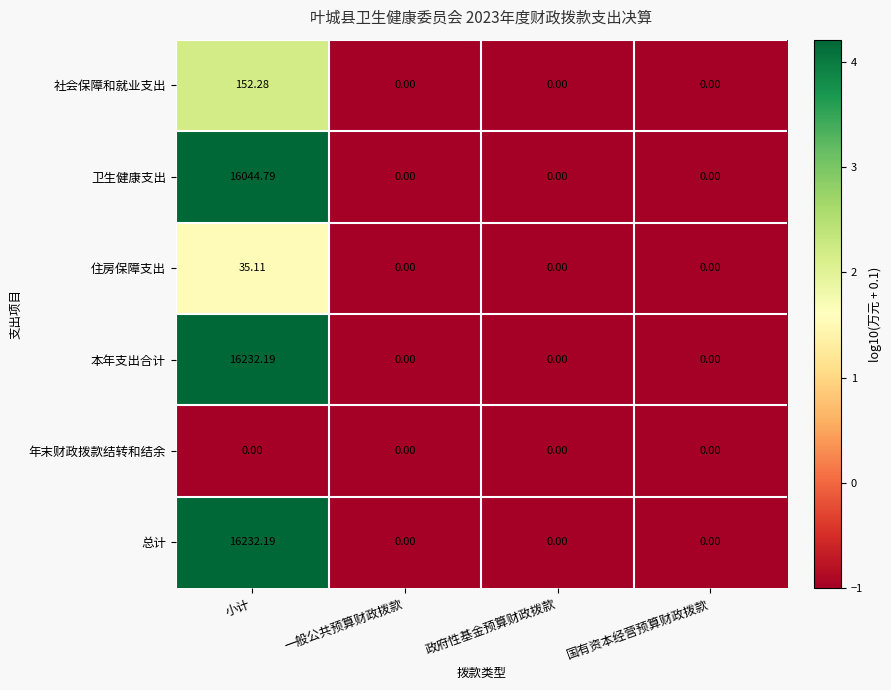

Which category has the highest value across all series?

小计